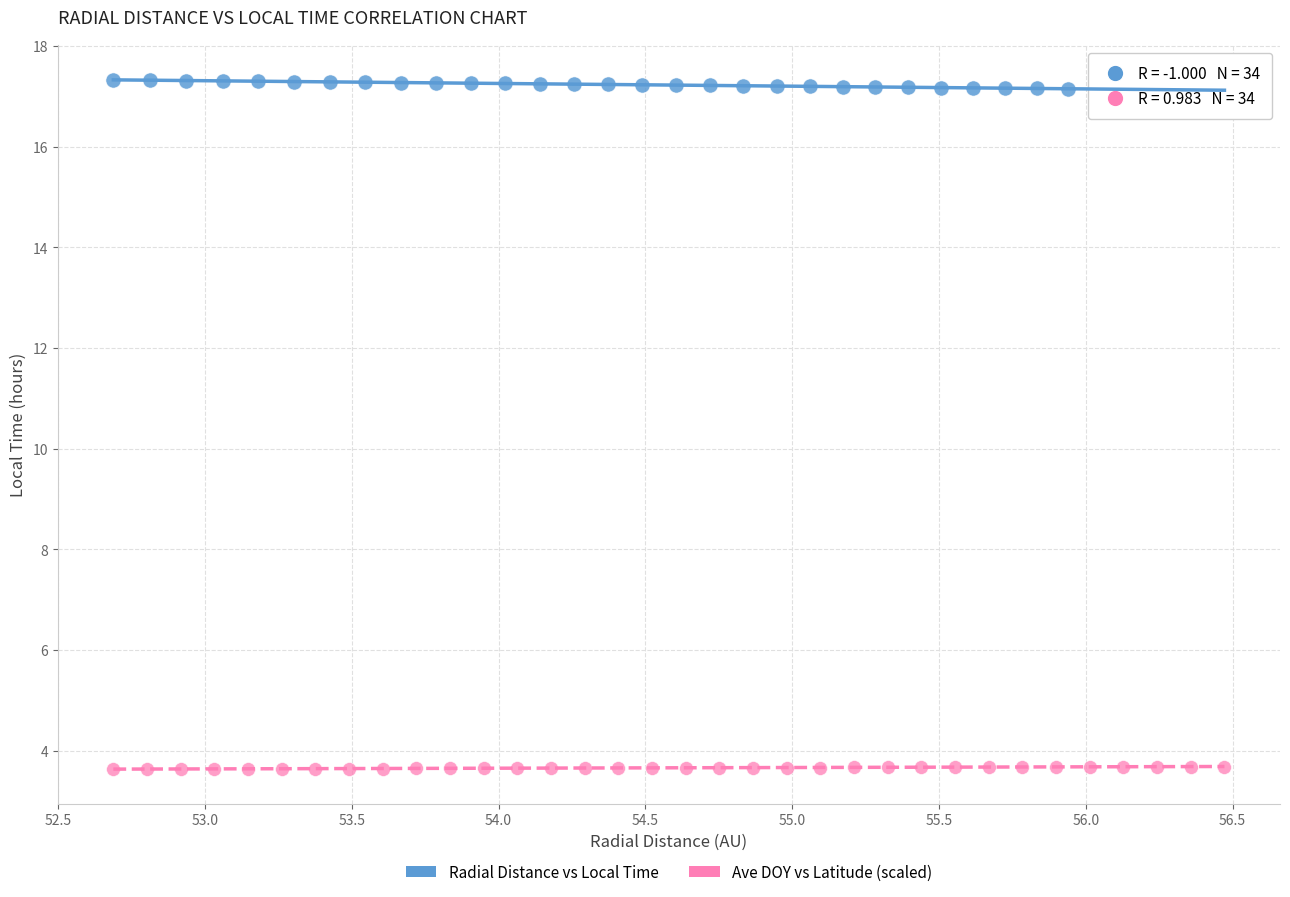

Which series contains the highest Y value?

Radial Distance vs Local Time